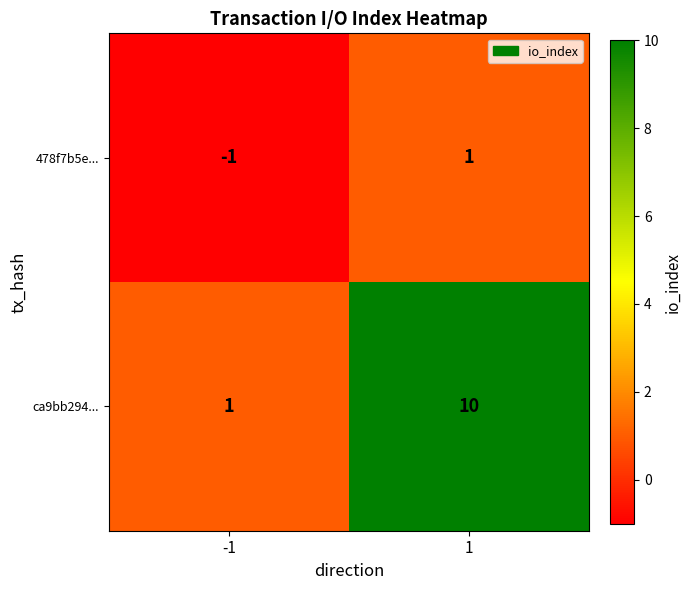

Reading right to left, list all the values displayed in this chart.

478f7b5e...: 1	-1
ca9bb294...: 10	1